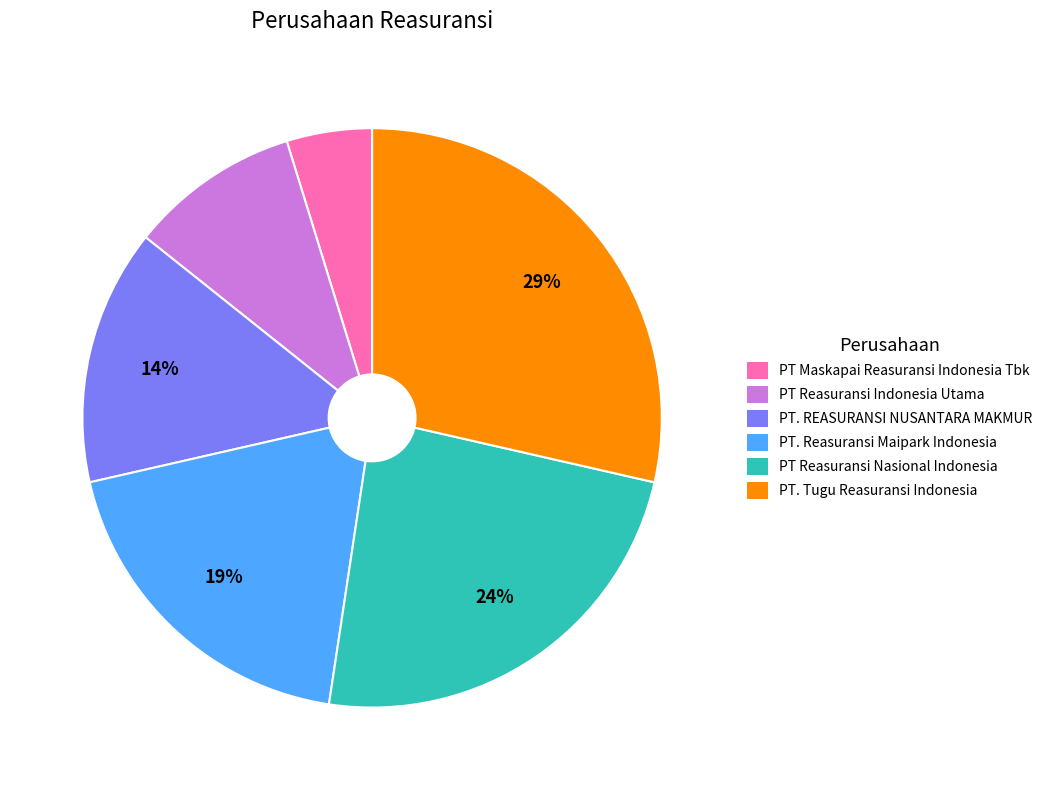

Approximately how many times larger is the value at PT Reasuransi Indonesia Utama compared to PT Reasuransi Nasional Indonesia?

0.4